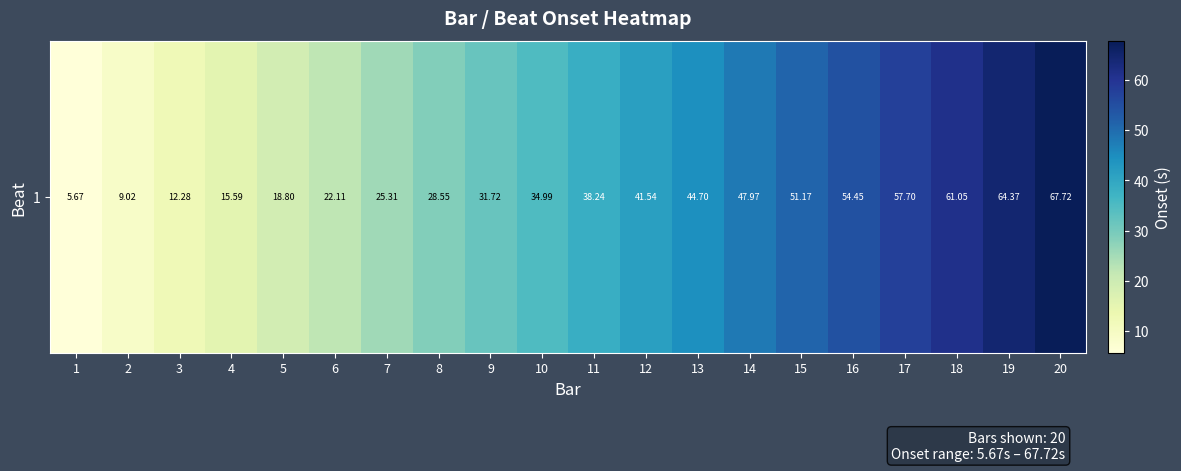

How many categories are shown in the chart?

20